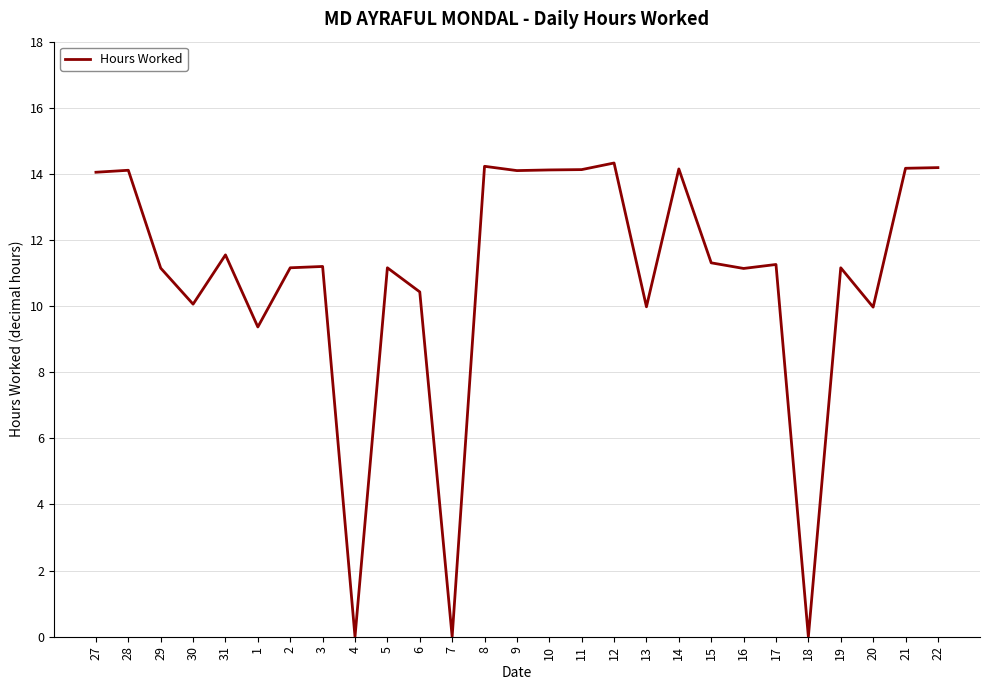

What is the greatest value displayed?

14.3